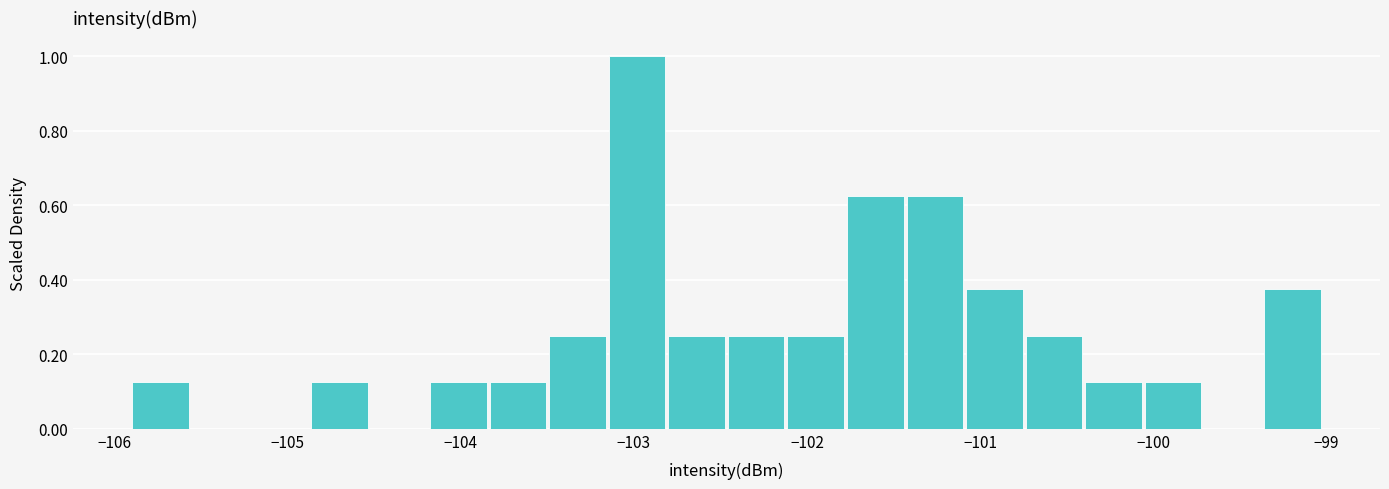

Read against the x-axis, roughly where is the centre of the tallest bar?

-103.0